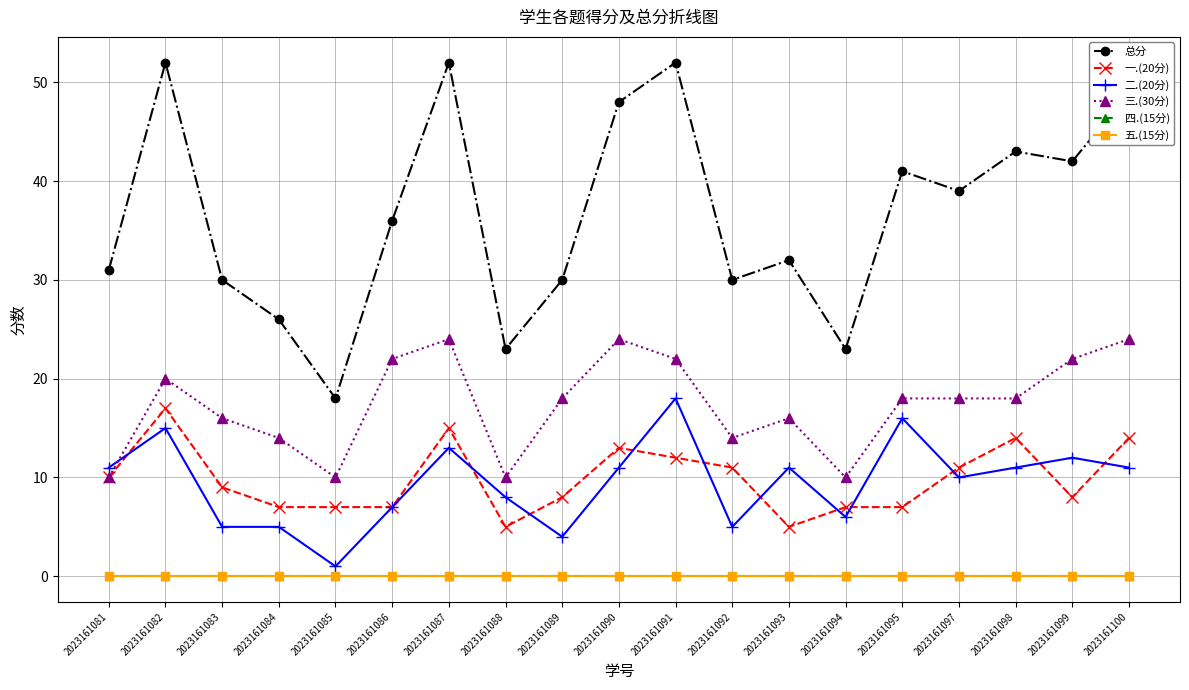

Does the chart have visible grid lines?

Yes